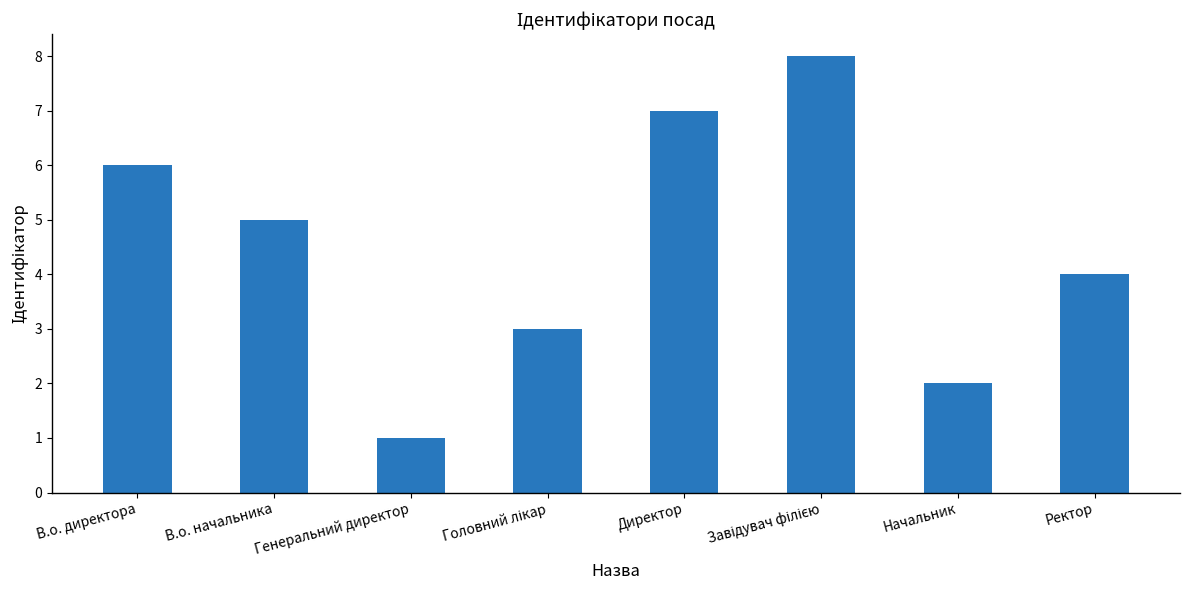

What position from the right is Директор?

4